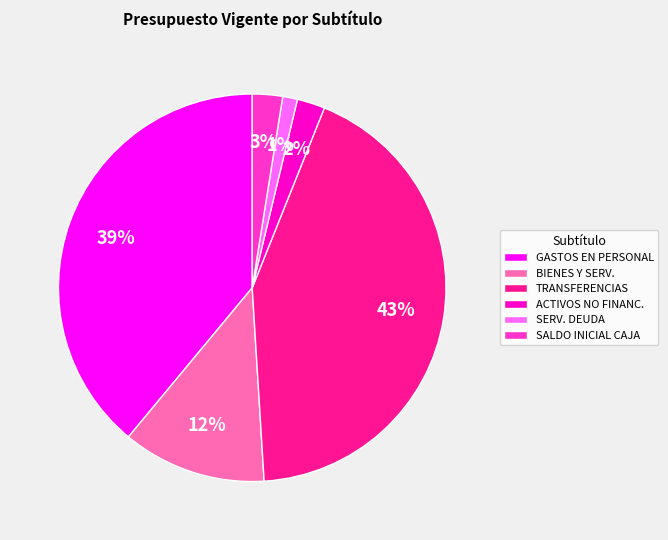

How many segments does this pie chart have?

6